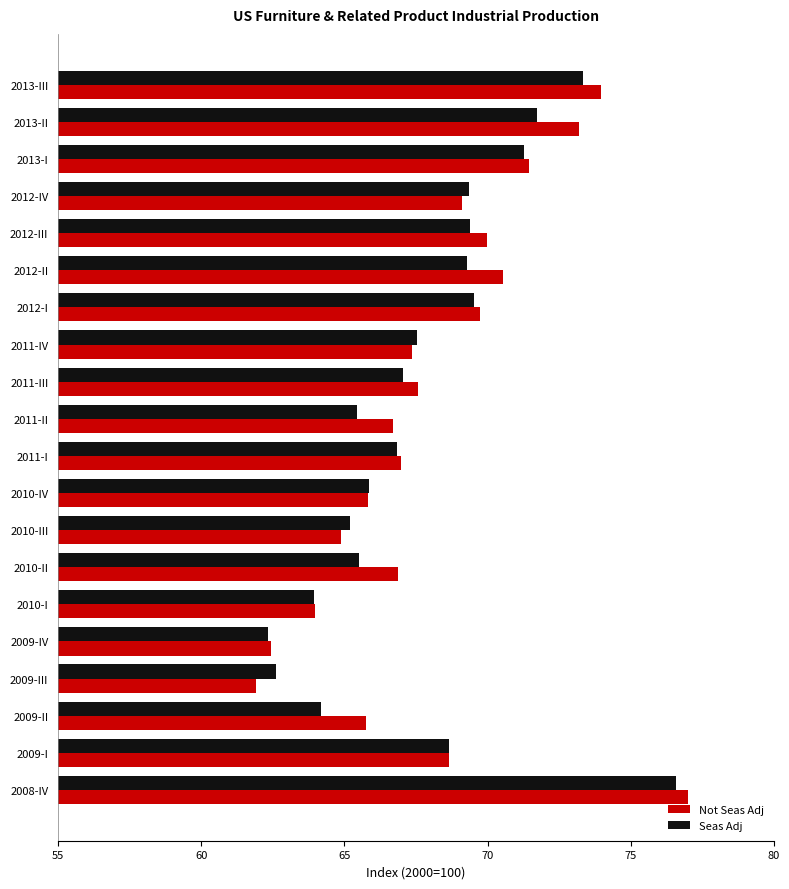

Is the value of Seas Adj at 2009-IV greater than the value of Not Seas Adj at 2011-I?

No